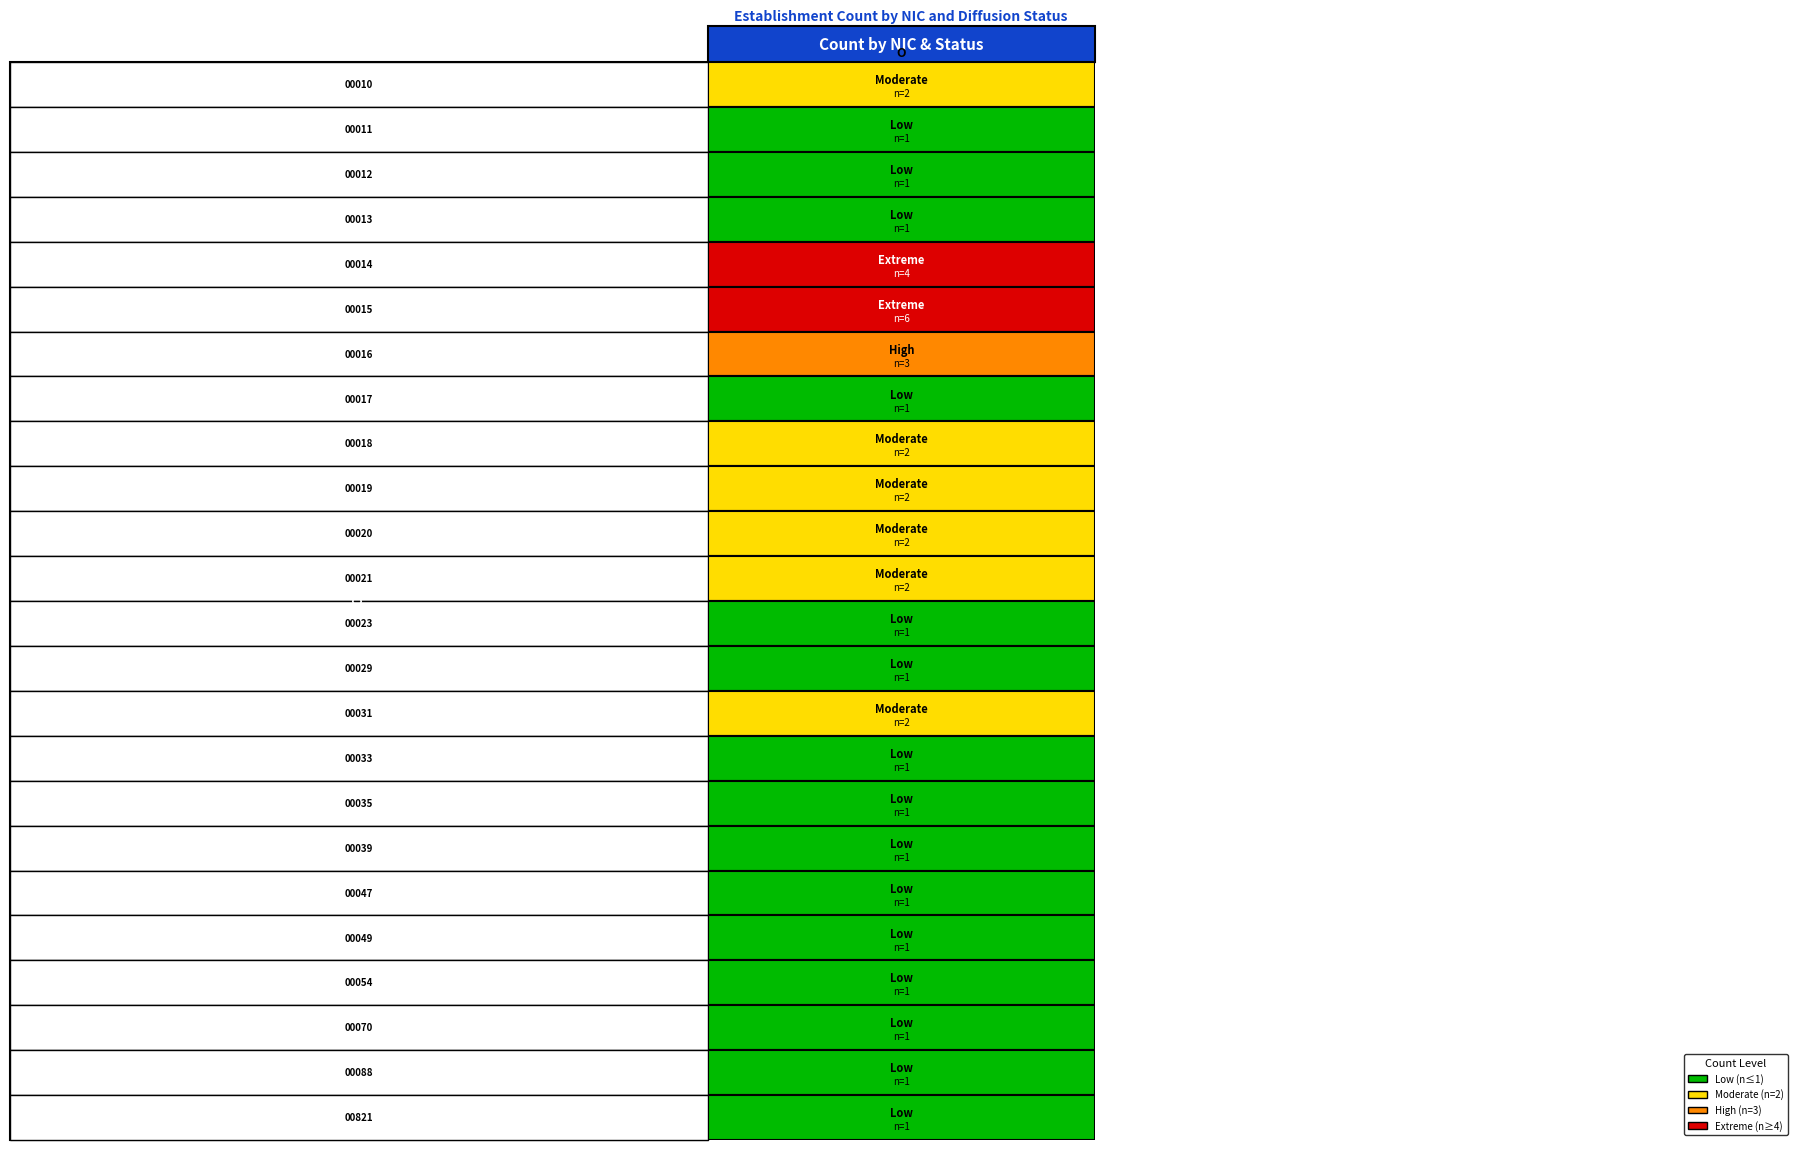

Reading right to left, transcribe all the data shown in this chart.

00010: 1=2	O=0
00011: 1=1	O=0
00012: 1=1	O=0
00013: 1=1	O=0
00014: 1=4	O=0
00015: 1=6	O=0
00016: 1=3	O=0
00017: 1=1	O=0
00018: 1=2	O=0
00019: 1=2	O=0
00020: 1=2	O=0
00021: 1=2	O=0
00023: 1=1	O=0
00029: 1=1	O=0
00031: 1=2	O=0
00033: 1=1	O=0
00035: 1=1	O=0
00039: 1=1	O=0
00047: 1=1	O=0
00049: 1=1	O=0
00054: 1=1	O=0
00070: 1=1	O=0
00088: 1=1	O=0
00821: 1=1	O=0